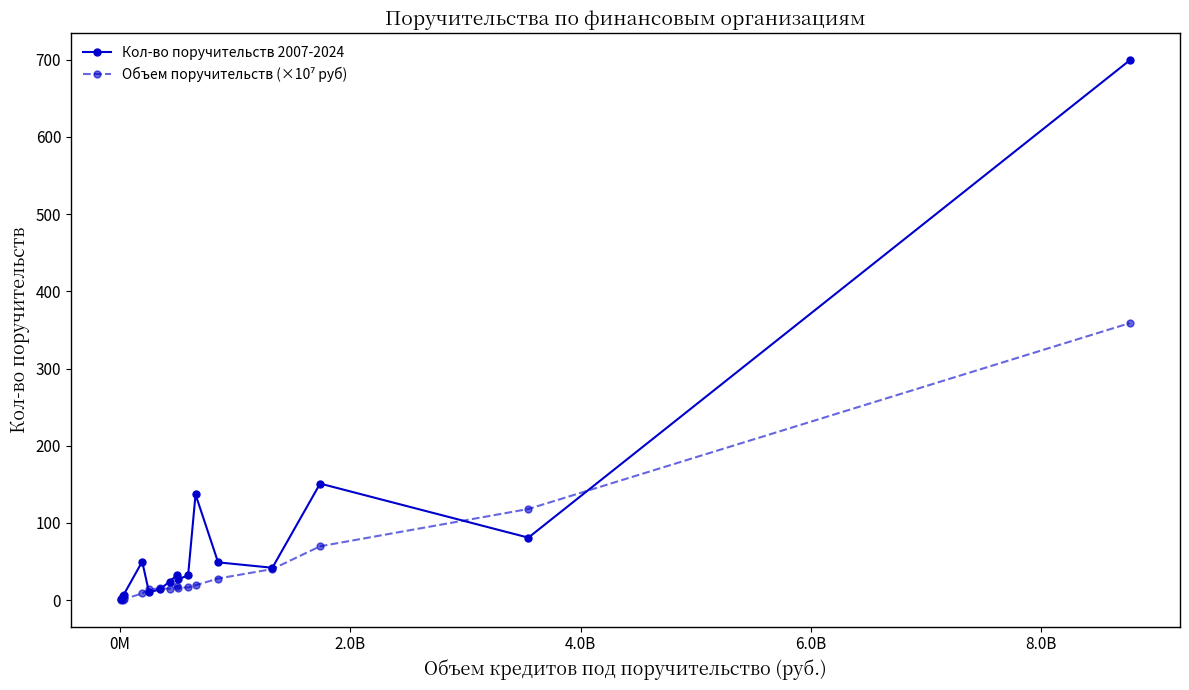

Which series has the largest range (max minus min)?

Кол-во поручительств 2007-2024